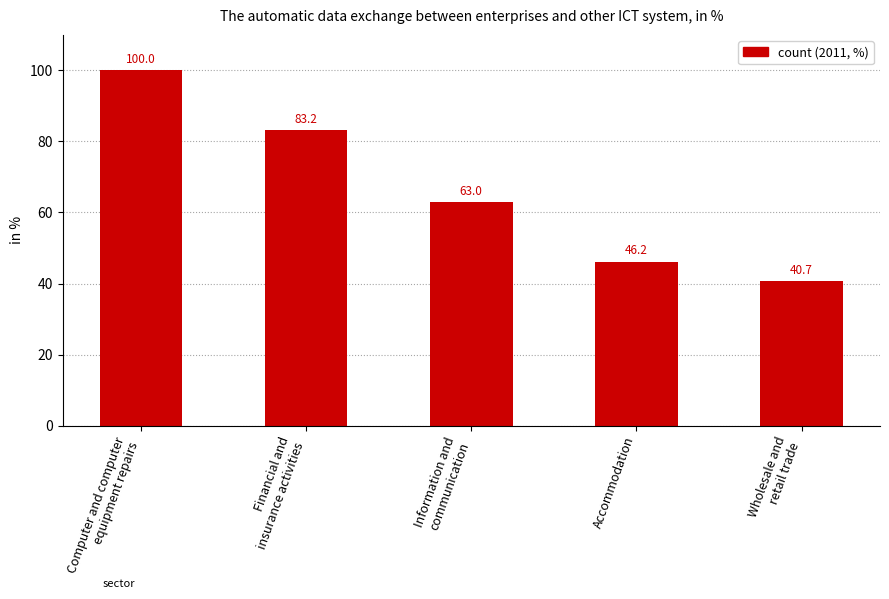

The chart shows a value of 63.0 at Information and
communication. True or false?

True